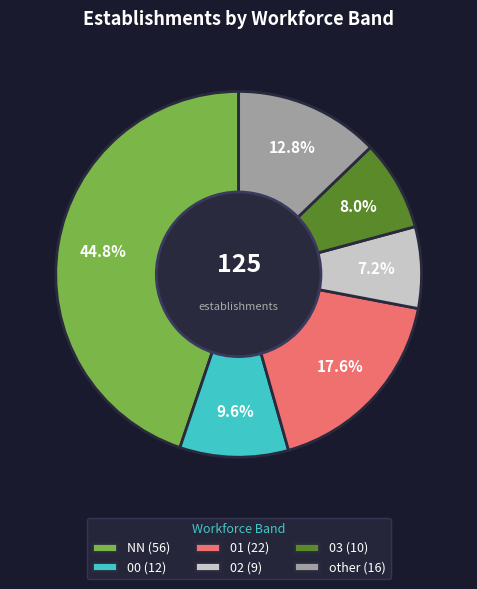

Between 03 (10) and 00 (12), which is larger?

00 (12)